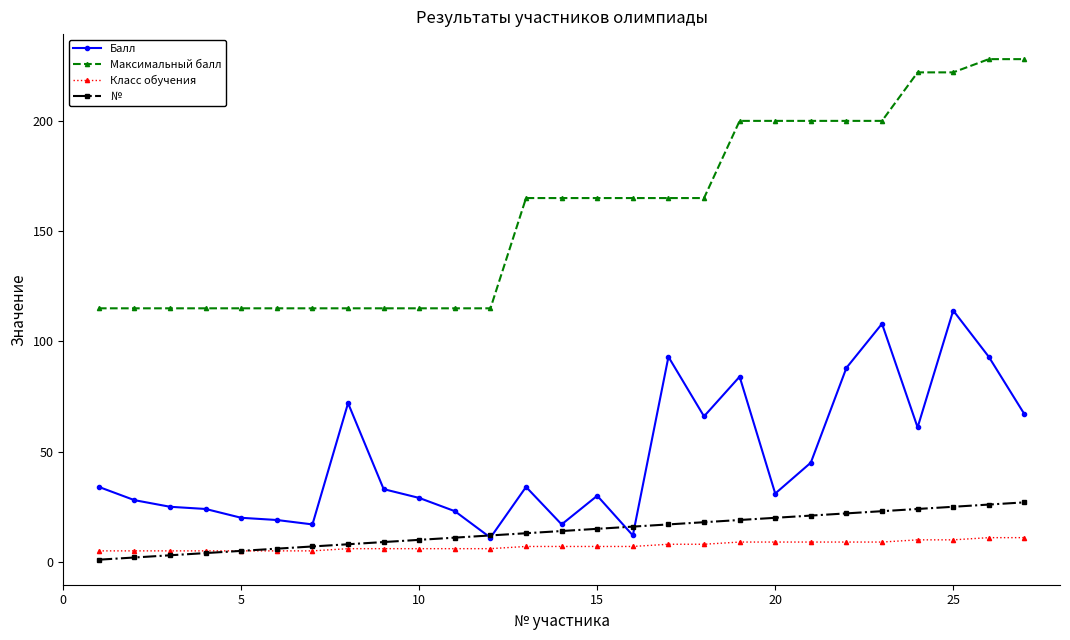

Is this an area chart (filled region under the line)?

No